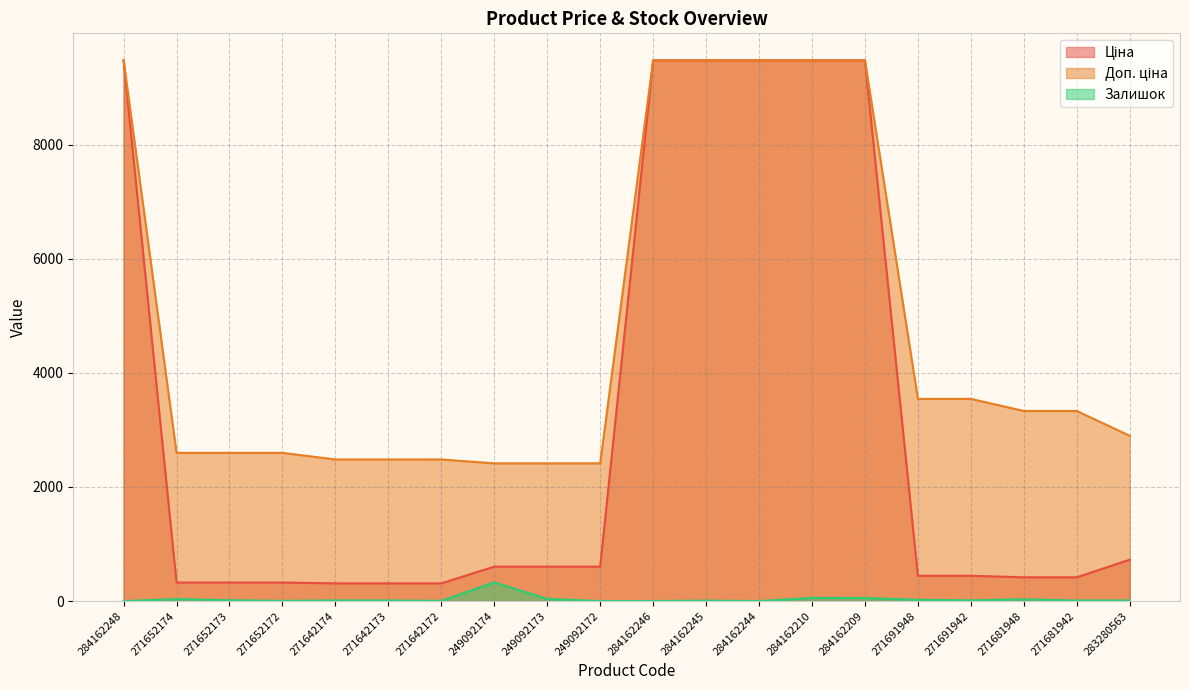

How many lines are shown in the chart?

3